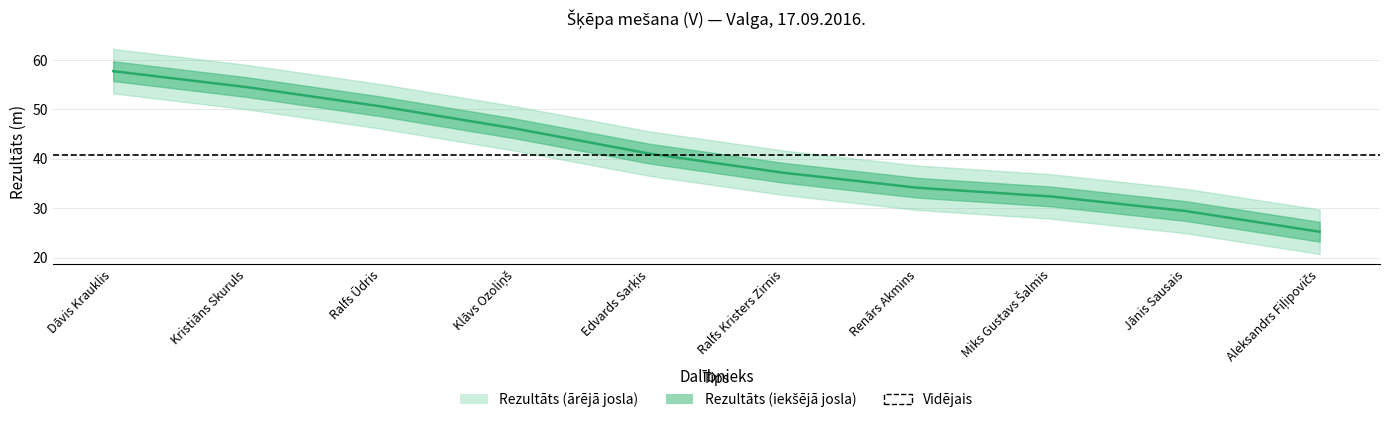

Reading left to right, extract all data points from this chart.

57.7	54.5	50.6	46.1	41.1	37.2	34.1	32.4	29.4	25.2